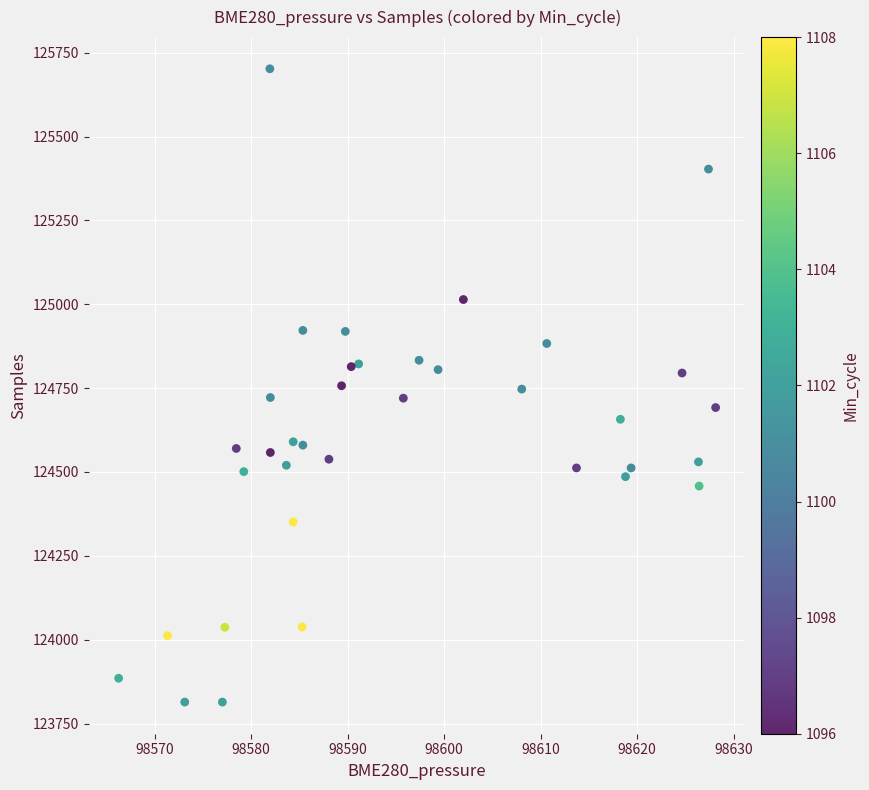

What is the range of Y values (max minus min)?

1888